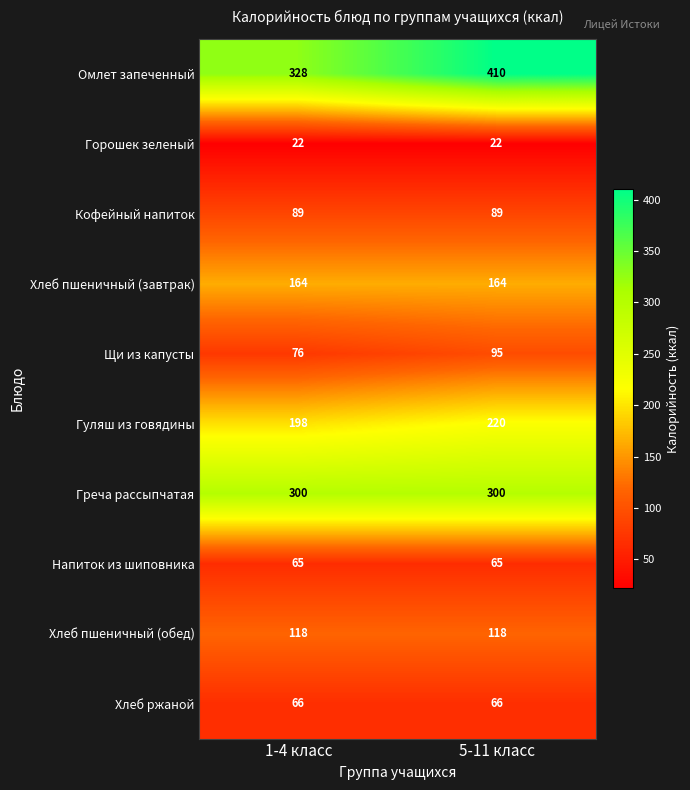

Is it true that Кофейный напиток equals 152 at 5-11 класс?

False